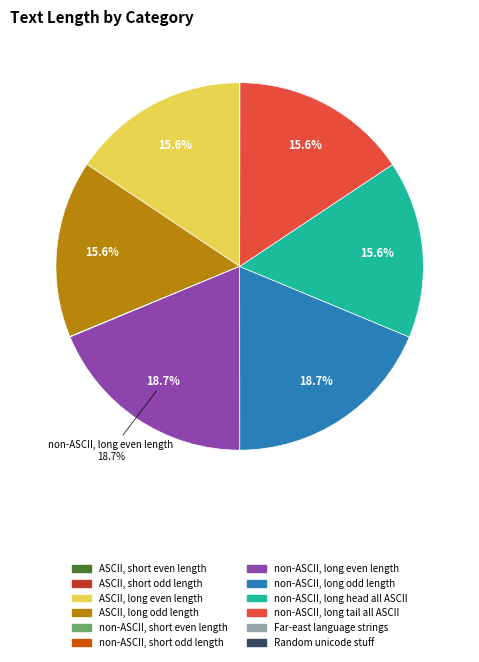

To the nearest percent, what is the average slice percentage?

8%